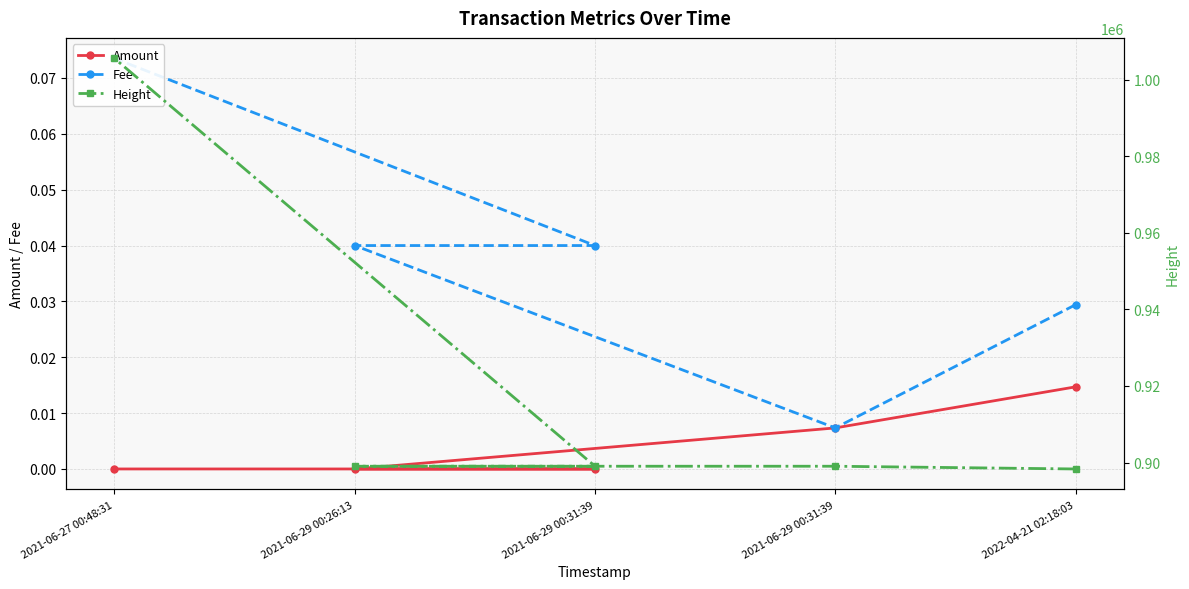

What is the sum of the Fee values at 2021-06-29 00:31:39 and 2022-04-21 02:18:03?

0.1